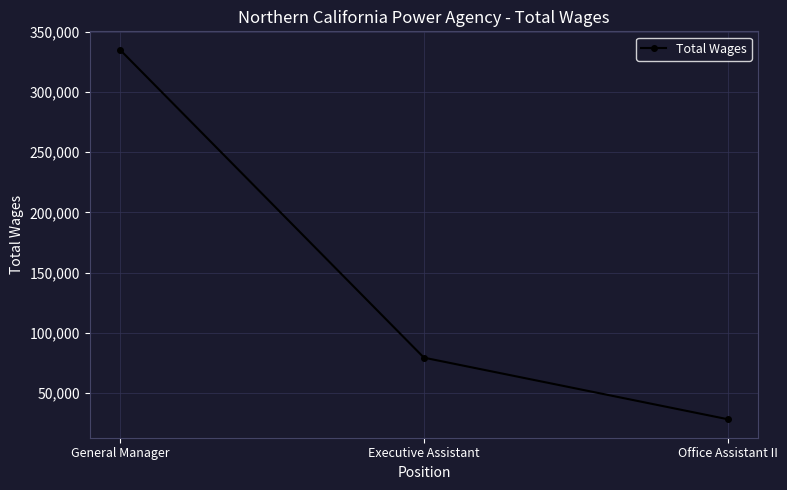

What is the minimum value shown in the chart?

28412